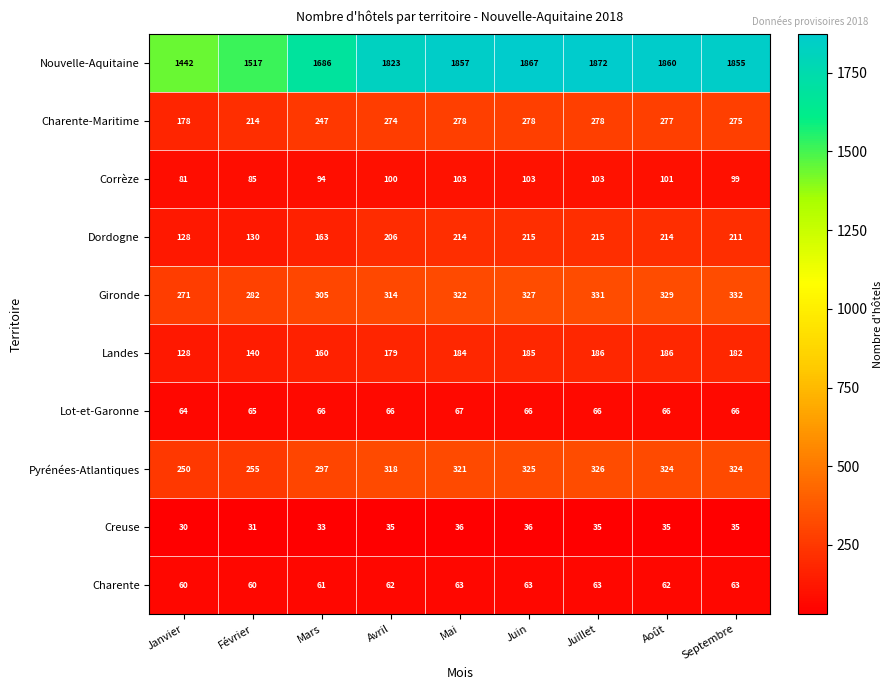

What is the difference between the second highest and second lowest values in the Nouvelle-Aquitaine series?

350